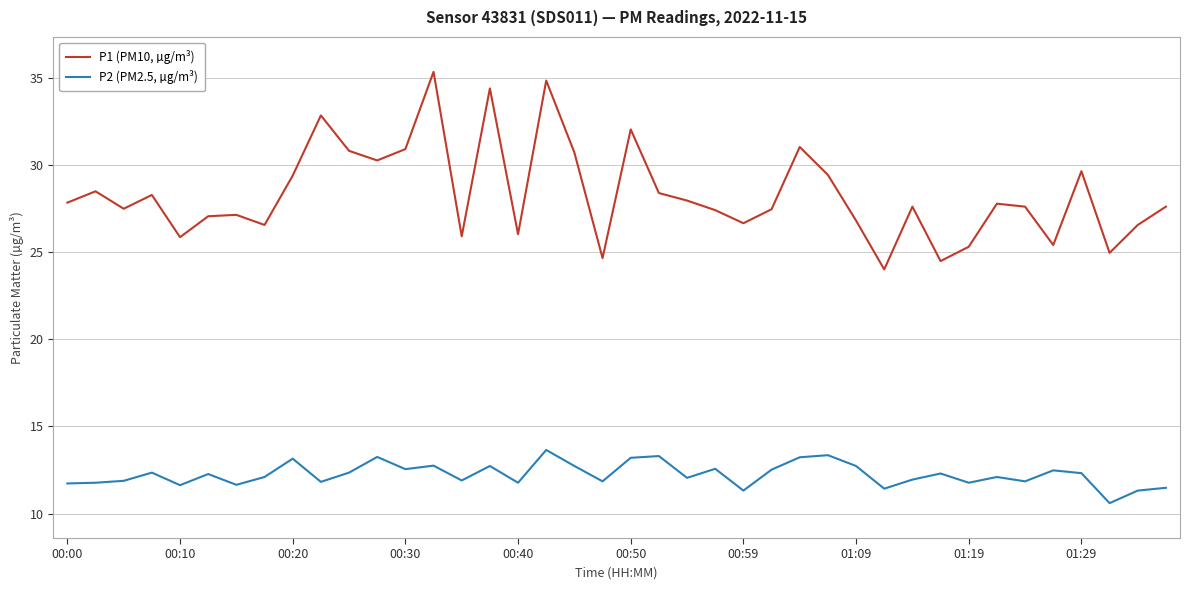

How many distinct data groups are displayed?

2